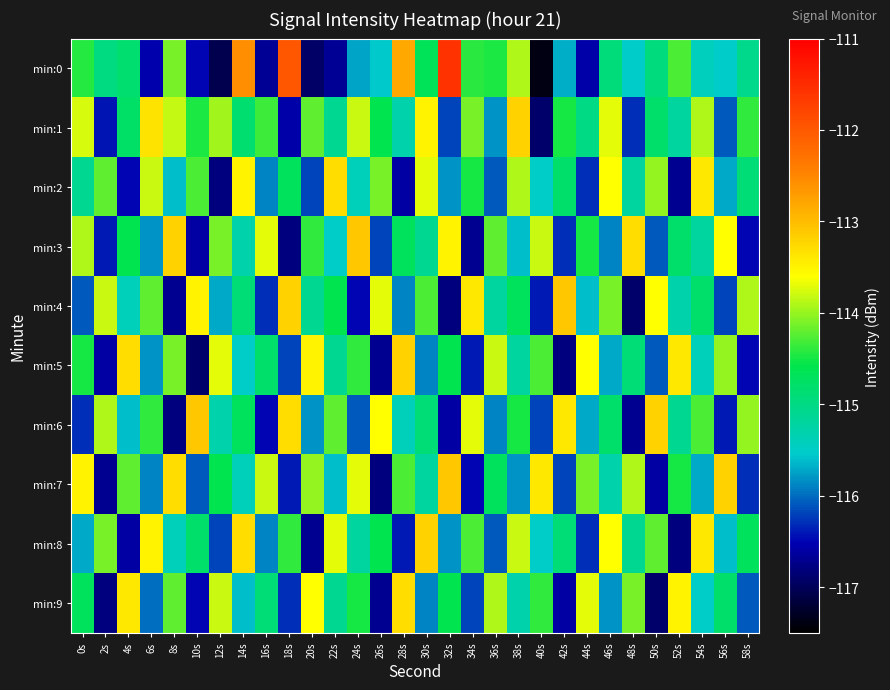

List the series in order of their peak value, lowest first.

min:2, min:9, min:1, min:5, min:8, min:3, min:4, min:6, min:7, min:0